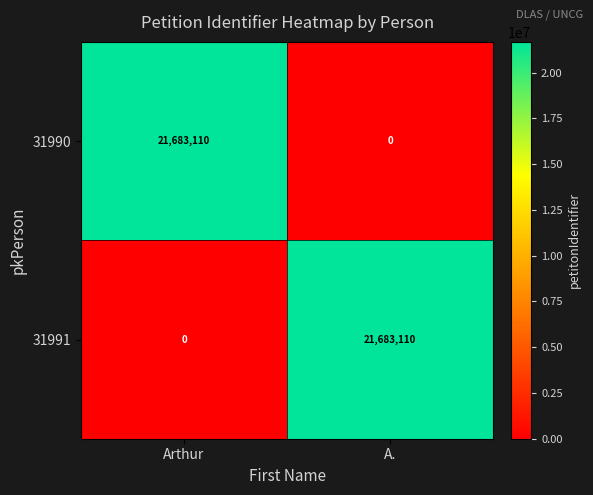

List the labels in order of 31990 value, largest first.

Arthur, A.